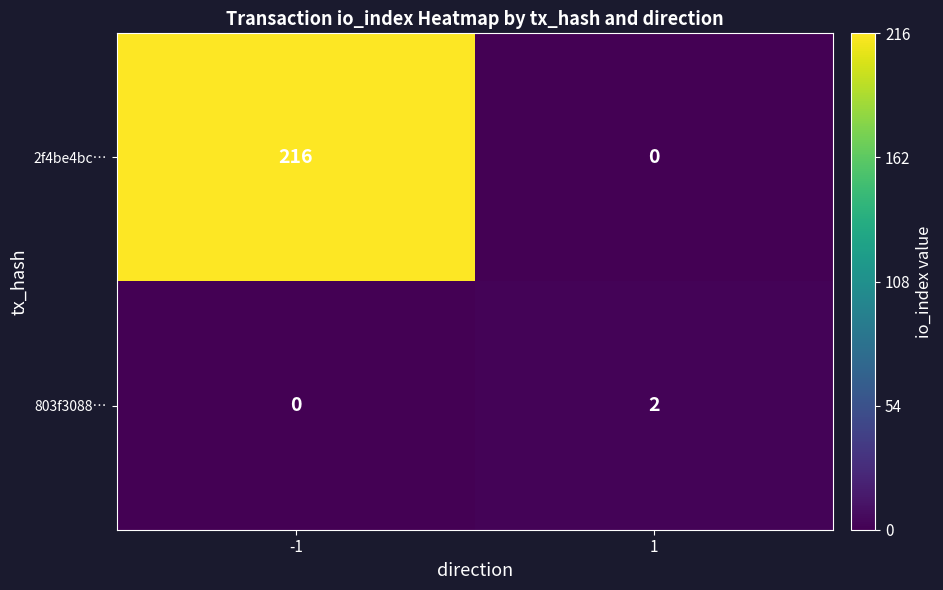

The value of 803f3088… at 1 is 2. True or false?

True